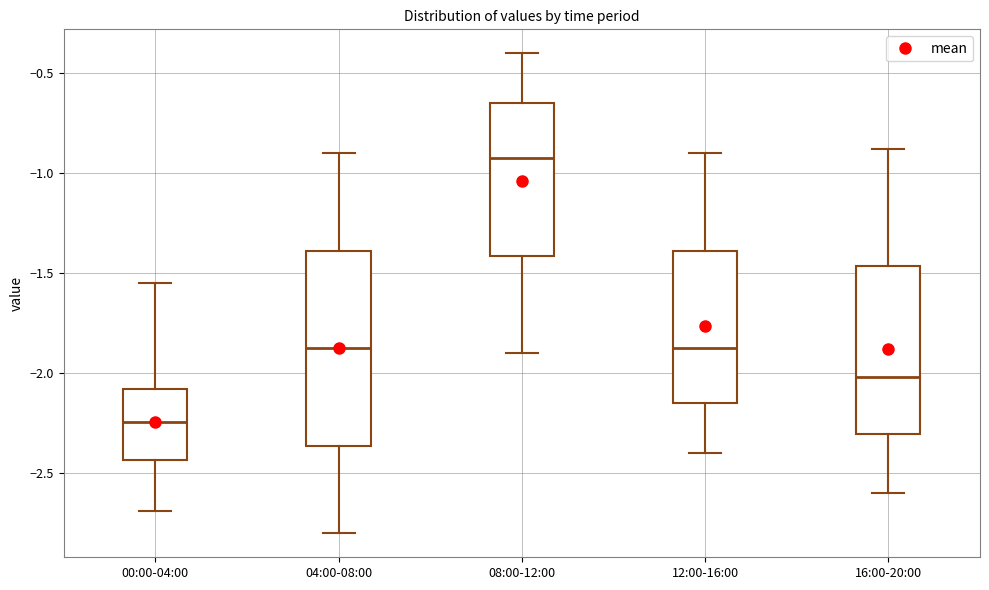

Comparing the boxes themselves (not the whiskers), which one is the tallest?

04:00-08:00